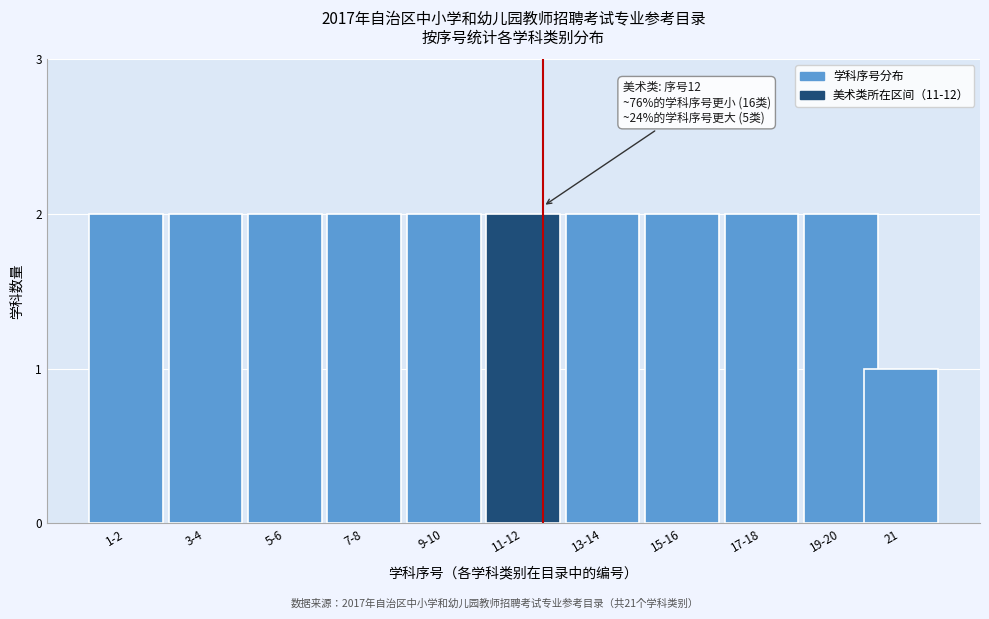

Reading right to left, extract all data points from this chart.

1	2	2	2	2	2	2	2	2	2	2